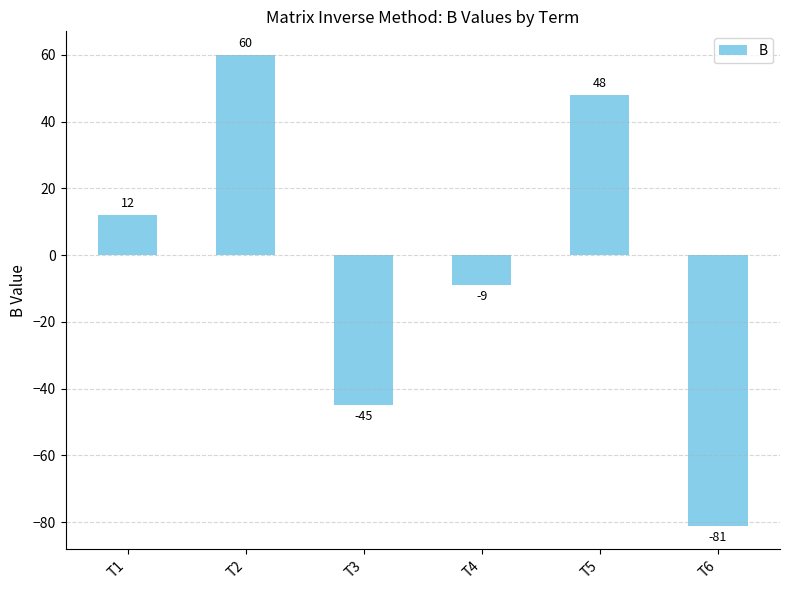

What is the value of the 6th bar from the left?

-81